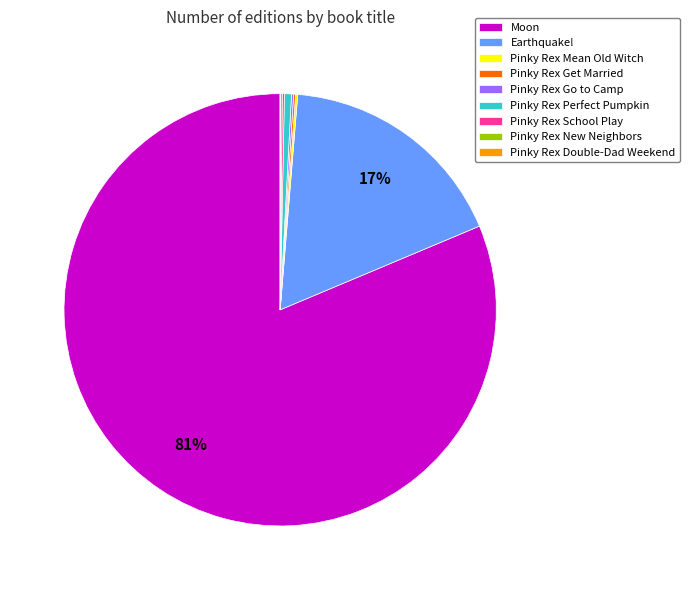

To the nearest percent, what is the average slice percentage?

11%